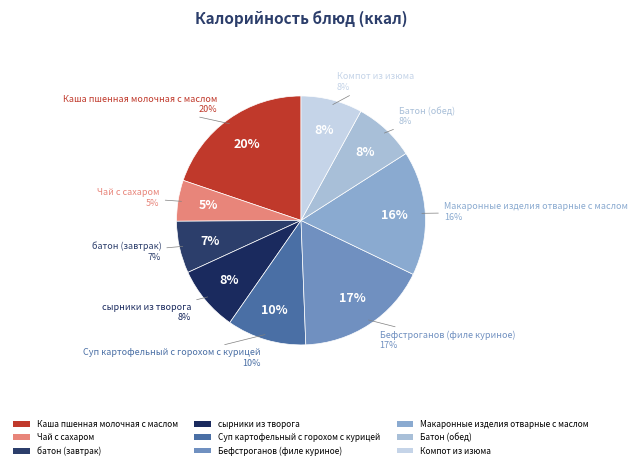

Is there a majority slice in this chart?

No